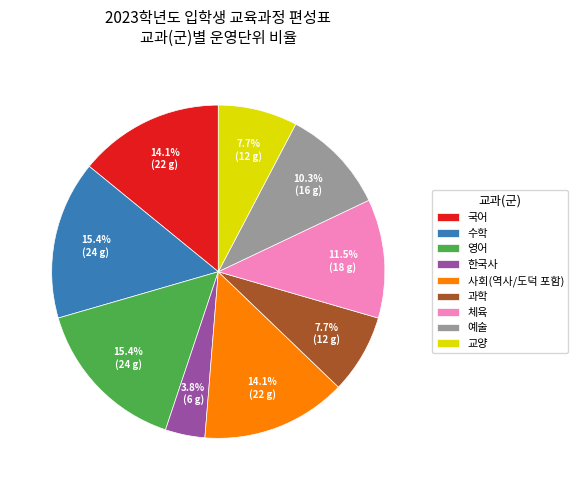

Does 사회(역사/도덕 포함) represent more than half of the total?

No